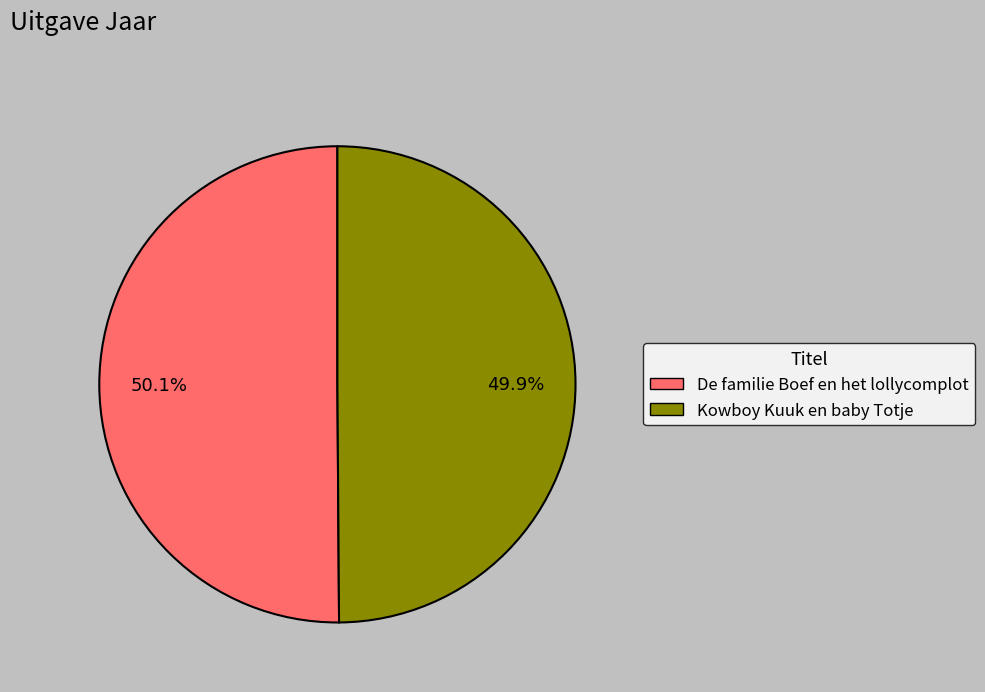

Approximately how many times larger is the value at De familie Boef en het lollycomplot compared to Kowboy Kuuk en baby Totje?

1.0